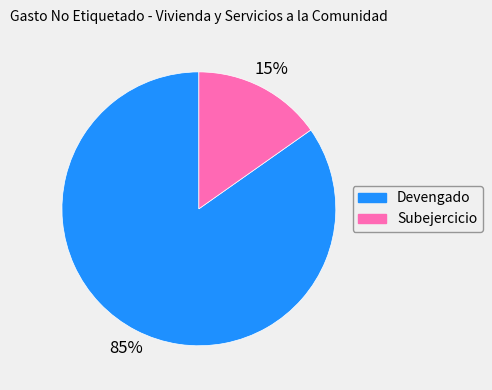

To the nearest percent, what is the difference between the largest and smallest slice percentages?

70%